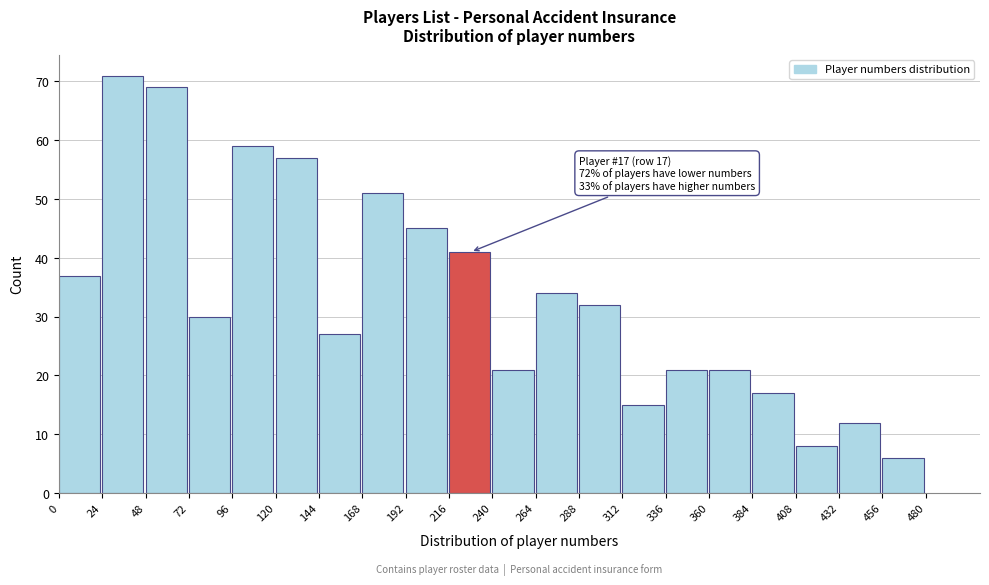

Which range on the x-axis has the tallest bar?

24 to 48